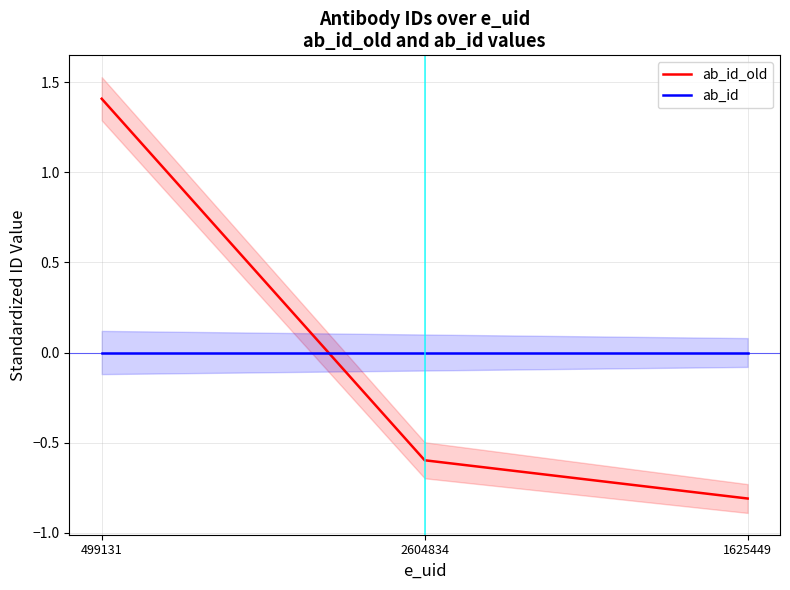

At which label is ab_id closest to 0?

499131